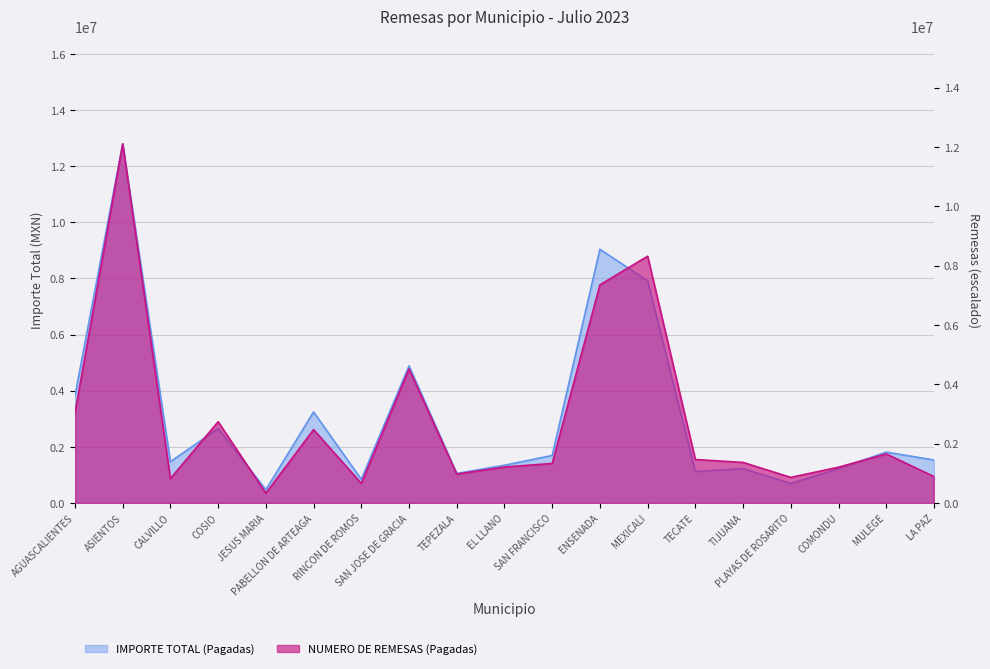

What is the difference between the maximum and minimum values in the IMPORTE TOTAL (Pagadas) series?

12328842.7